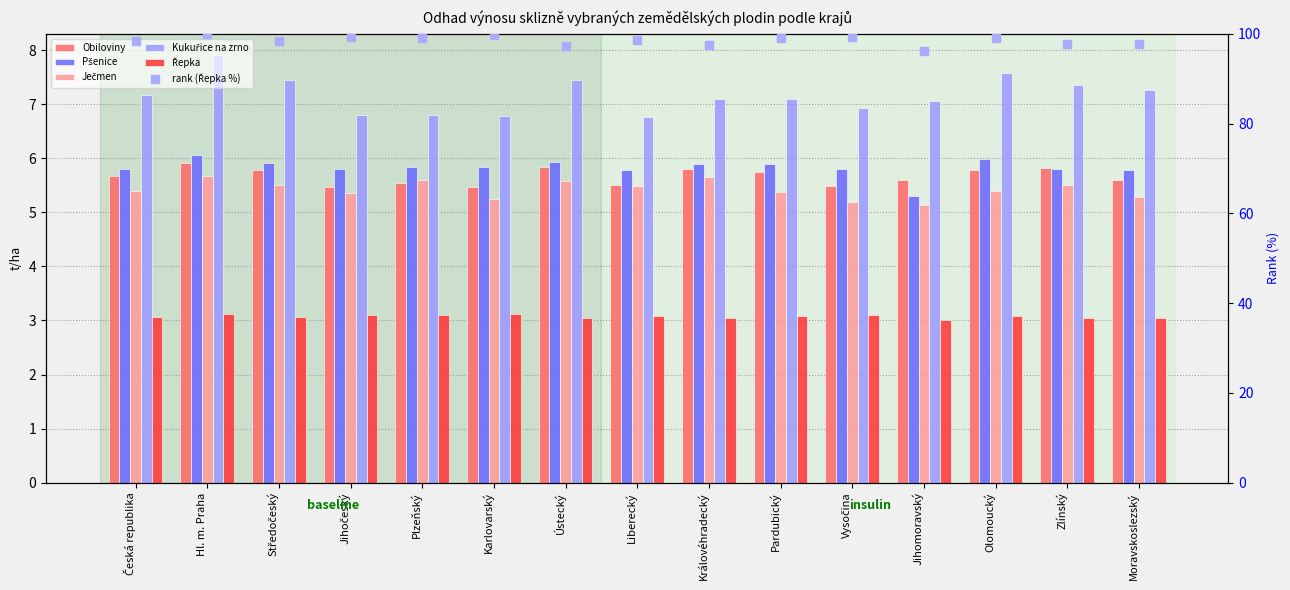

What are all the series names shown in the legend?

Obiloviny, Pšenice, Ječmen, Kukuřice na zrno, Řepka, rank (Řepka %)